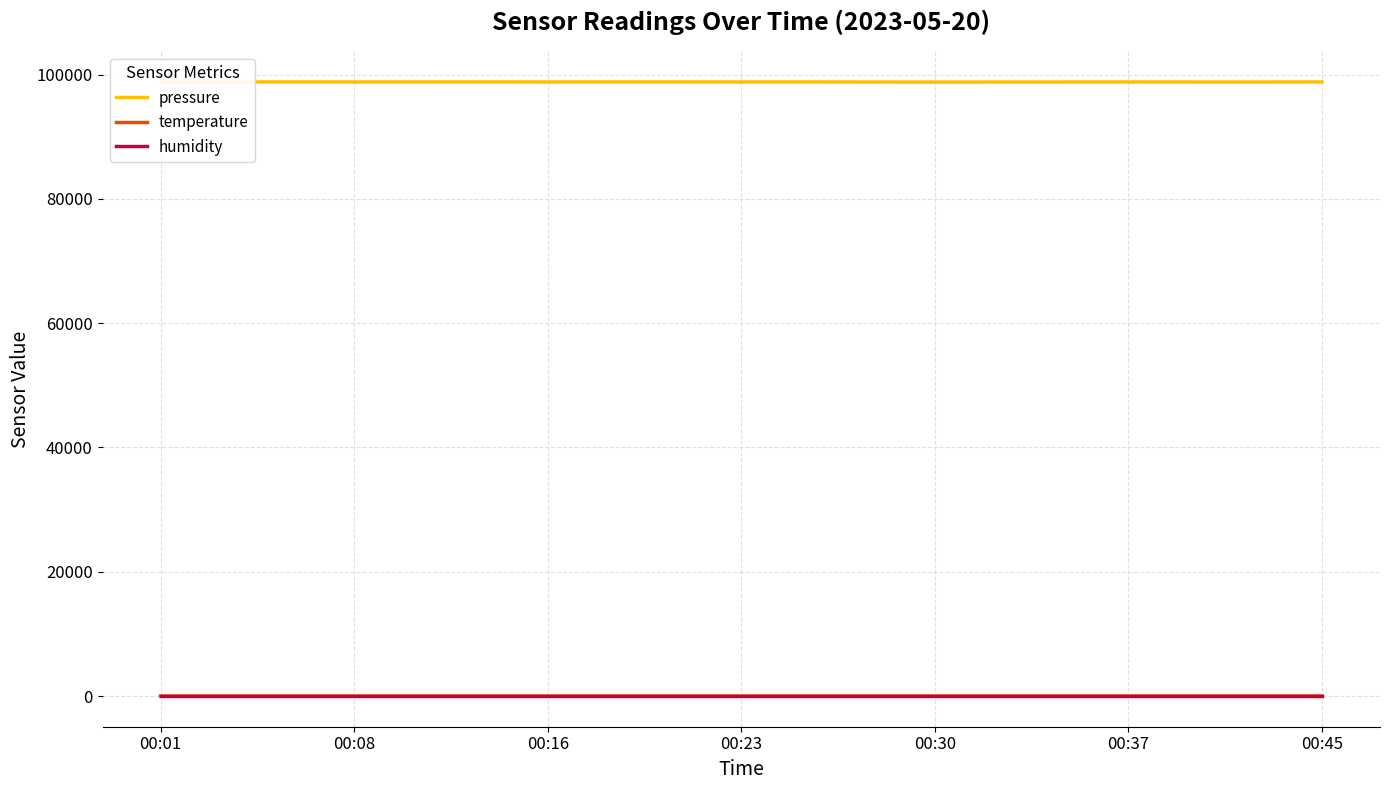

At how many categories does at least one series exceed 7105?

19